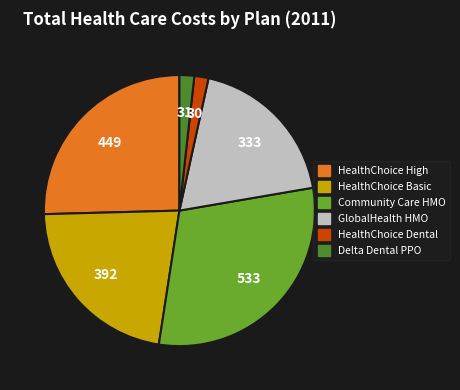

Does any single category account for the majority?

No